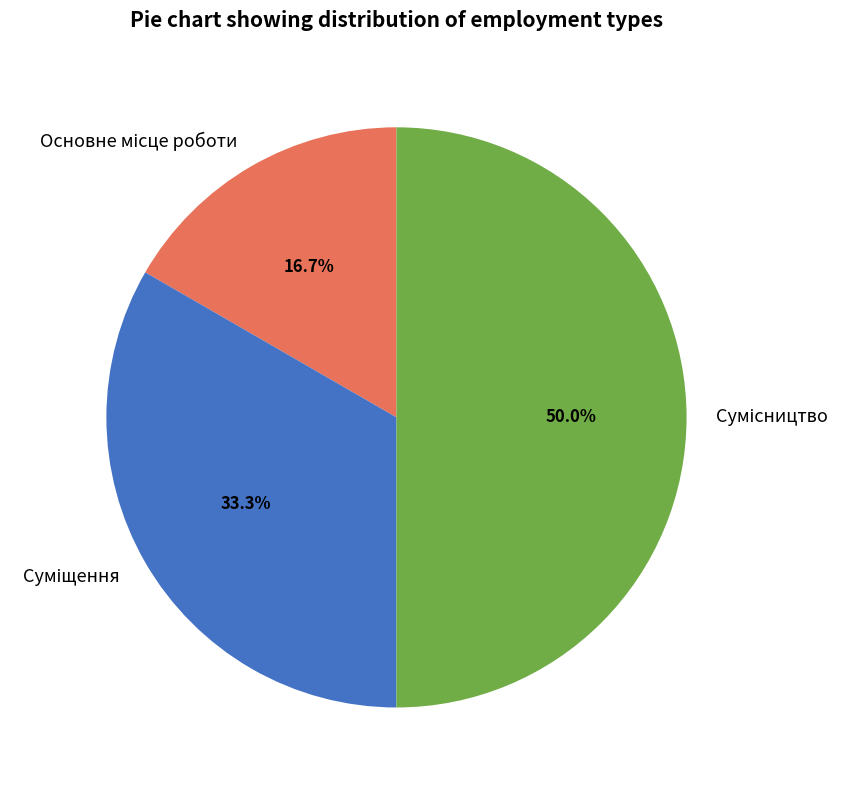

To the nearest percent, what is the combined percentage of Основне місце роботи and Суміщення?

50%